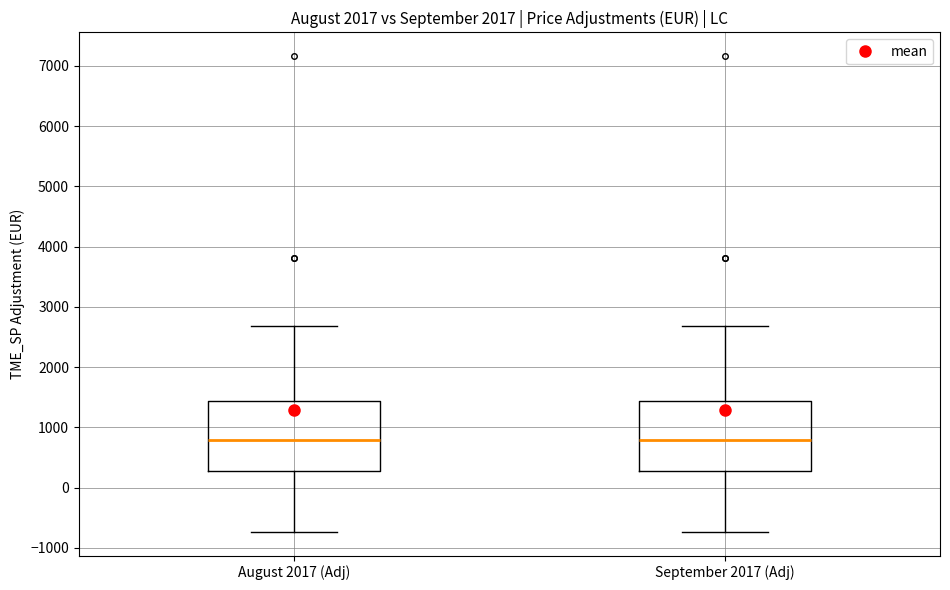

Reading left to right, read every box against the y-axis: the position of its median line, the range the box covers, and the ends of its whiskers. The values are not printed on the chart, so give them approximately, as read against the axis.

August 2017 (Adj): median 800, box 300 to 1400, whiskers -700 to 2700
September 2017 (Adj): median 800, box 300 to 1400, whiskers -700 to 2700